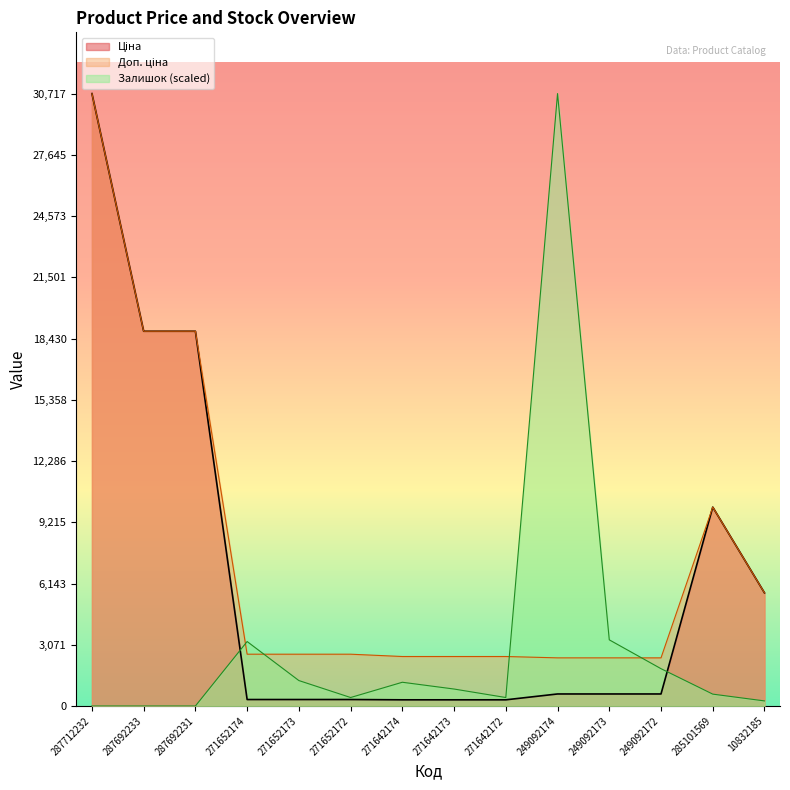

The Ціна series shows 127.5 at 271642174. True or false?

False